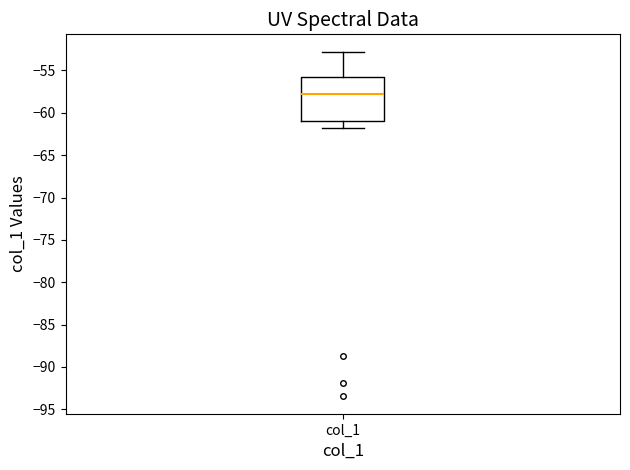

Read this box plot against the y-axis: the position of the median line, the range covered by the box, and the ends of both whiskers. The values are not printed on the chart, so give them approximately, as read against the axis.

median -58.0, box -61.0 to -56.0, whiskers -61.5 to -53.0